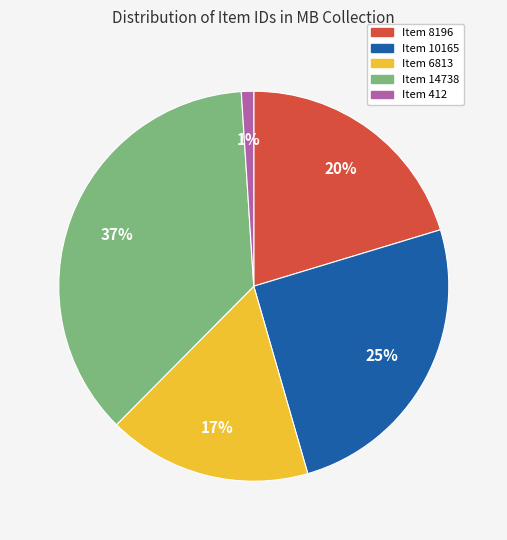

To the nearest percent, what percentage of the pie is Item 6813?

17%